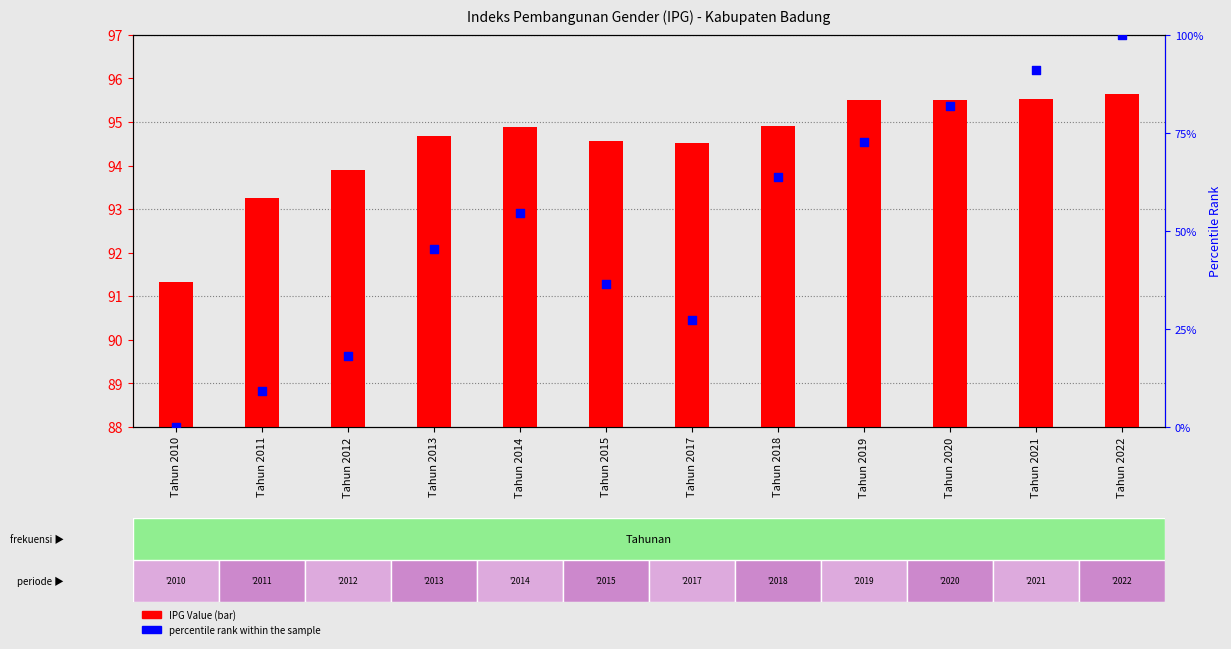

Which series contains the lowest Y value?

percentile rank within the sample